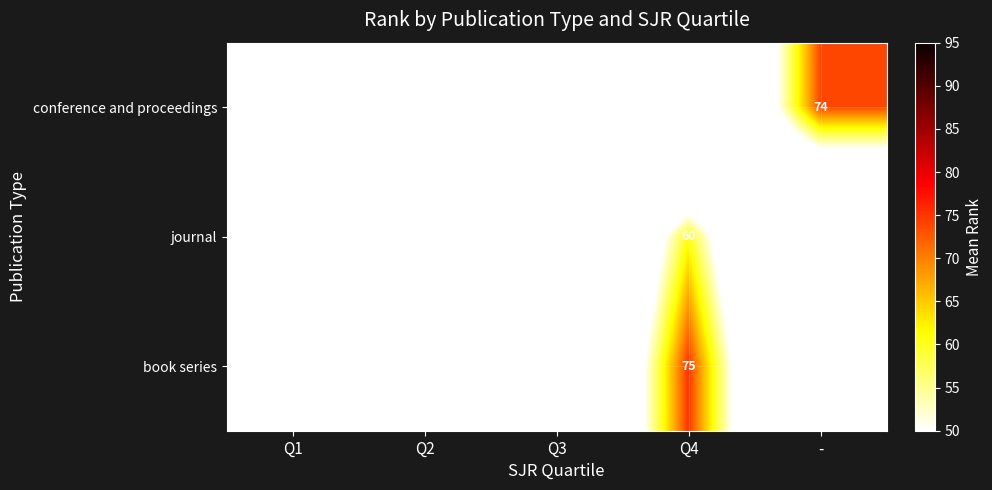

How many categories are shown in the chart?

5